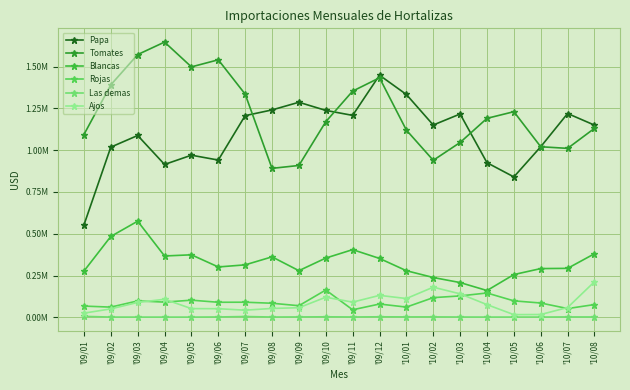

What is the highest value of the Ajos series?

213097.8